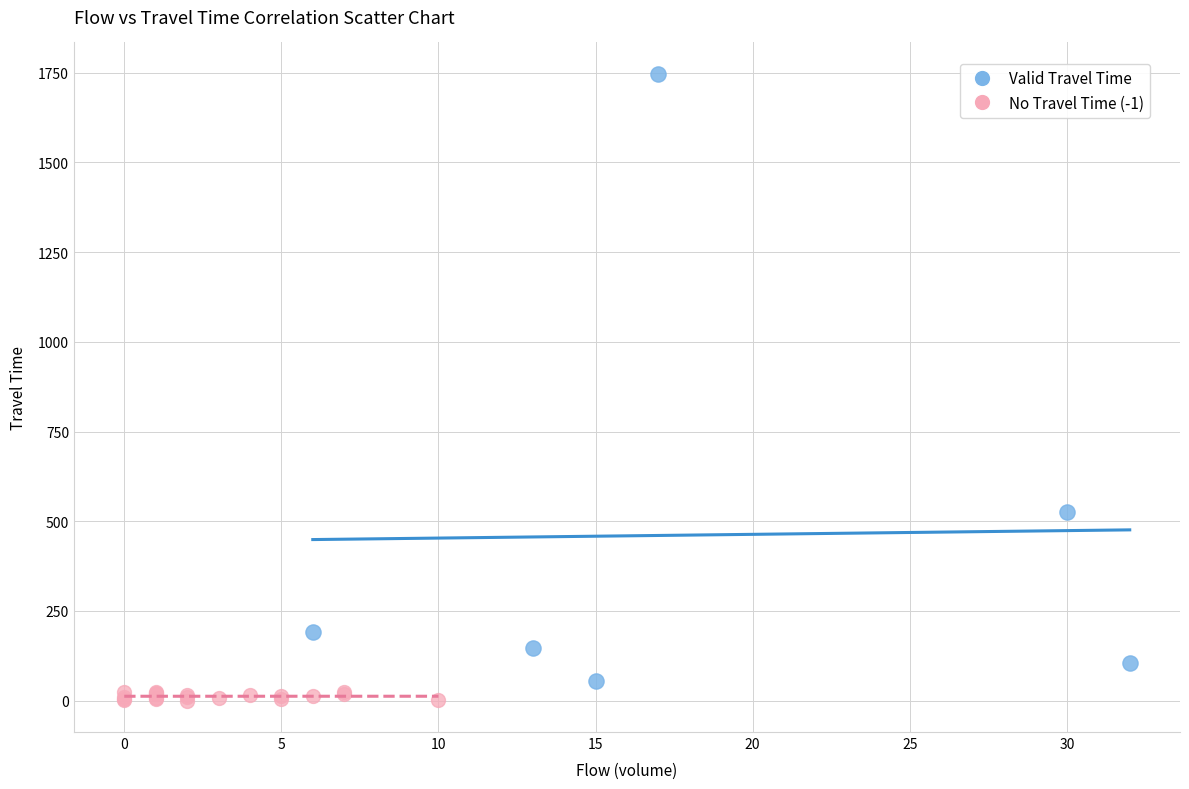

Which series has the widest spread of Y values?

Valid Travel Time